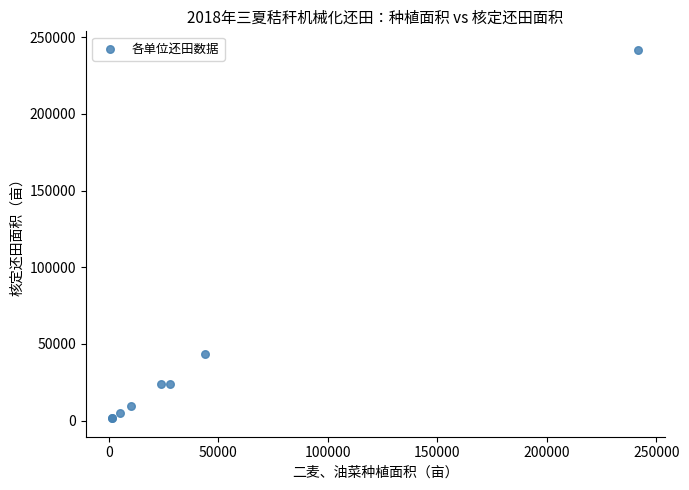

What Y value in the scatter plot is closest to 121661?

43100.5